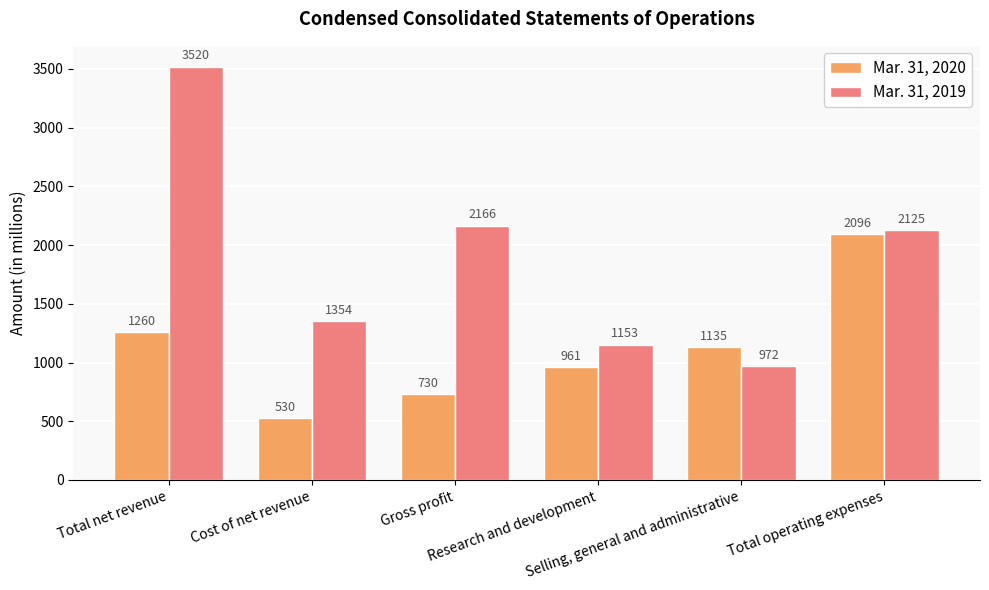

Rank the series at Cost of net revenue from highest to lowest value.

Mar. 31, 2019, Mar. 31, 2020